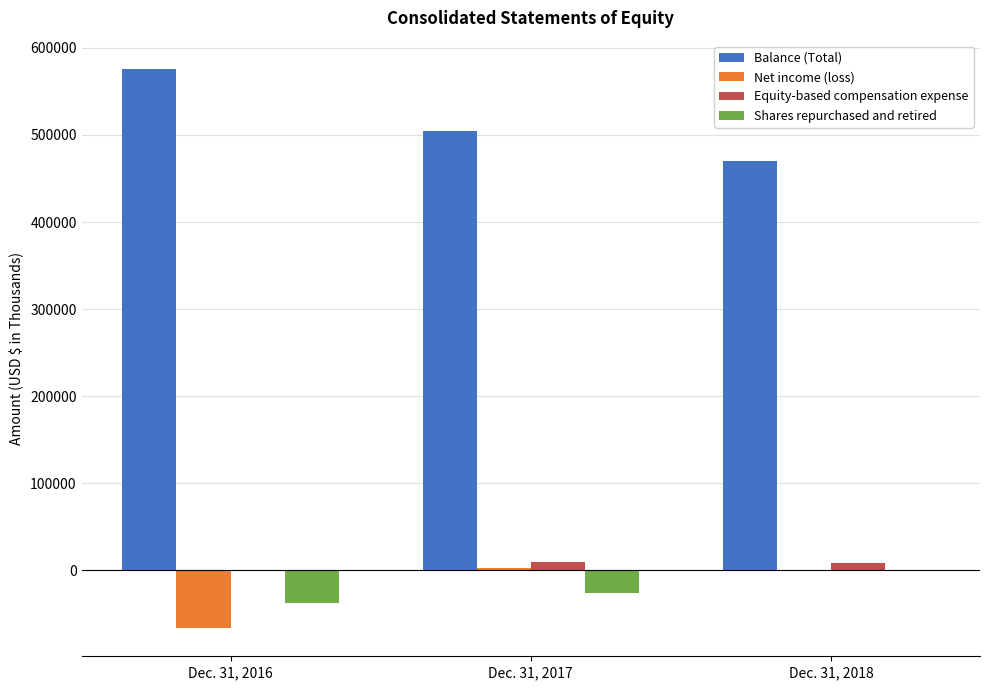

What is the sum of the Equity-based compensation expense values at Dec. 31, 2018 and Dec. 31, 2016?

7838